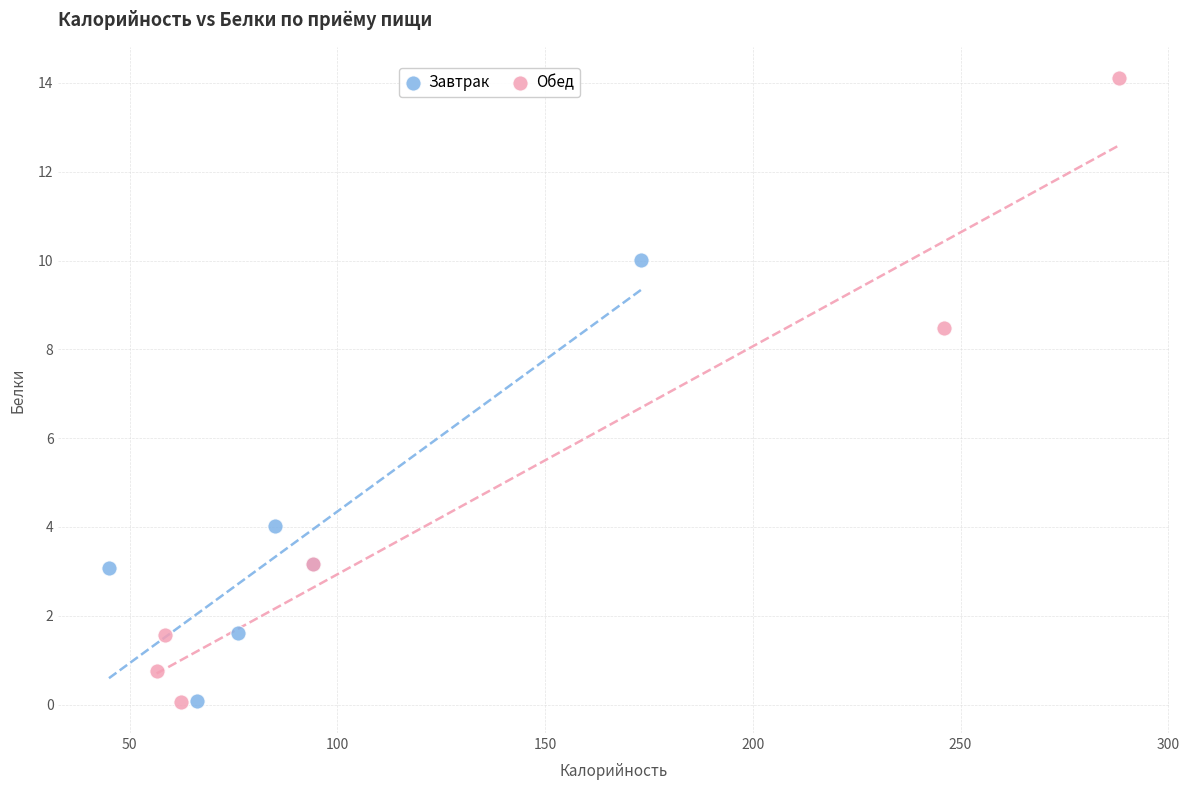

Which series contains the highest Y value?

Обед